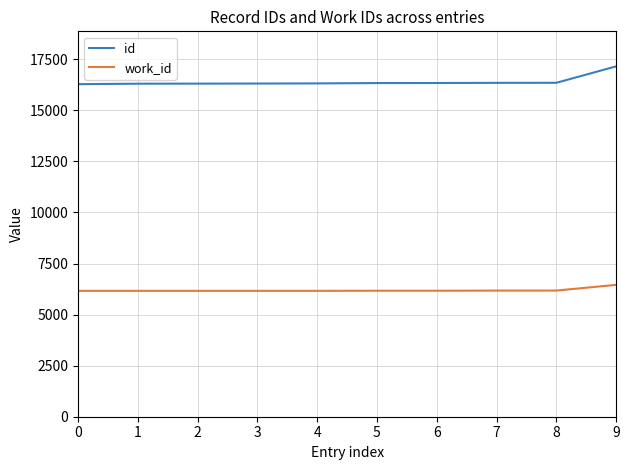

Read the id value at 0, to the nearest 100.

16300